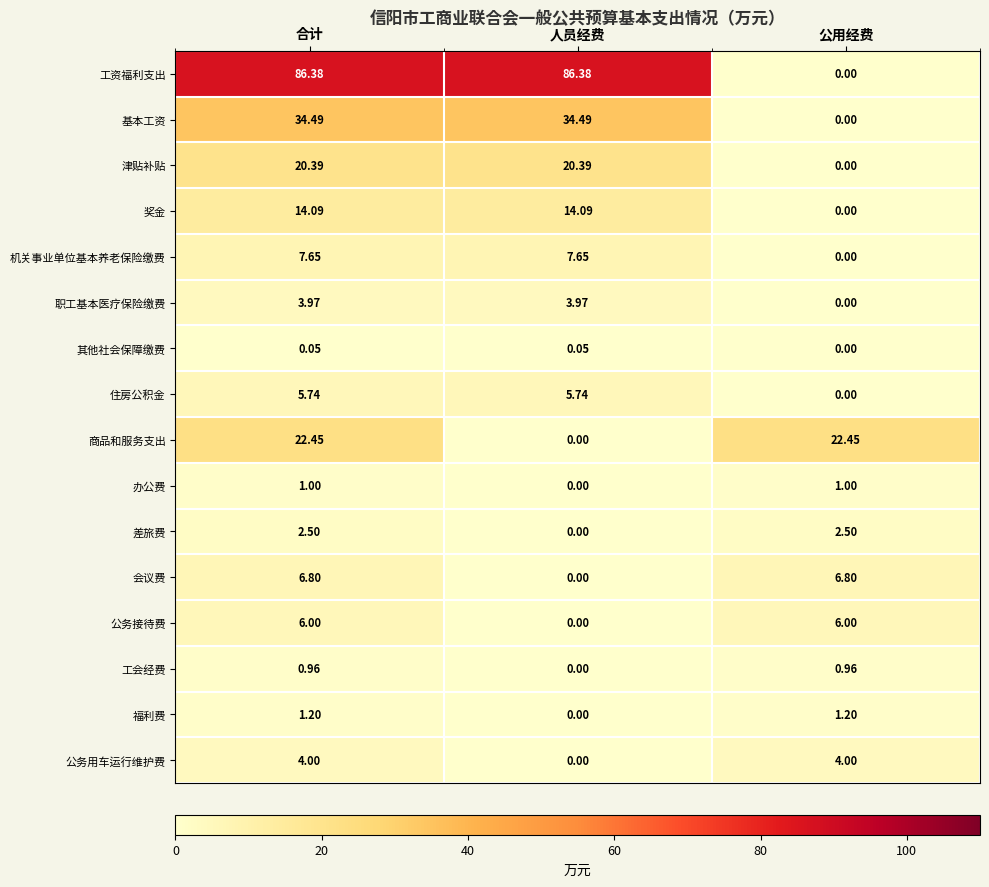

Rank the series by their maximum value, from highest to lowest.

工资福利支出, 基本工资, 商品和服务支出, 津贴补贴, 奖金, 机关事业单位基本养老保险缴费, 会议费, 公务接待费, 住房公积金, 公务用车运行维护费, 职工基本医疗保险缴费, 差旅费, 福利费, 办公费, 工会经费, 其他社会保障缴费